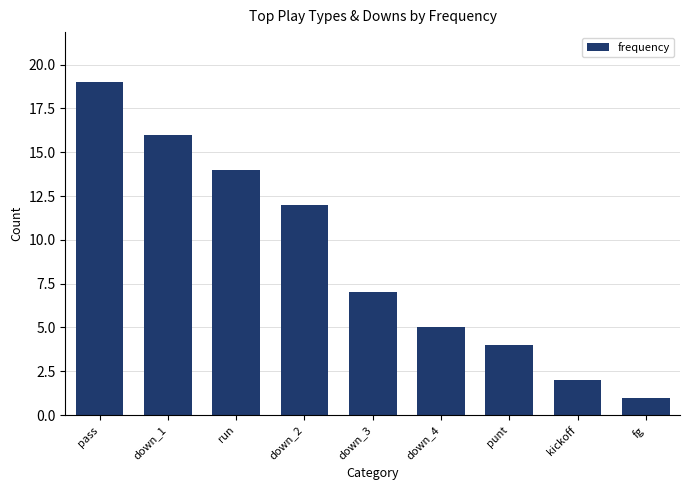

The chart shows a value of 2 at down_4. True or false?

False